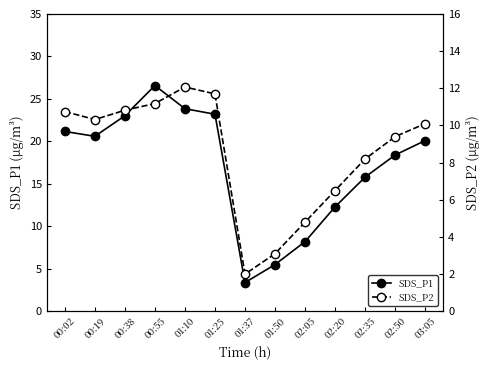

Which series has the largest total across all categories?

SDS_P1